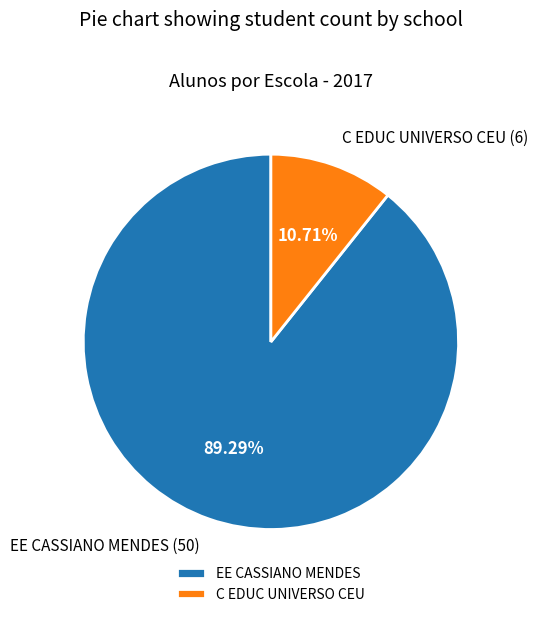

Which category accounts for the majority?

EE CASSIANO MENDES